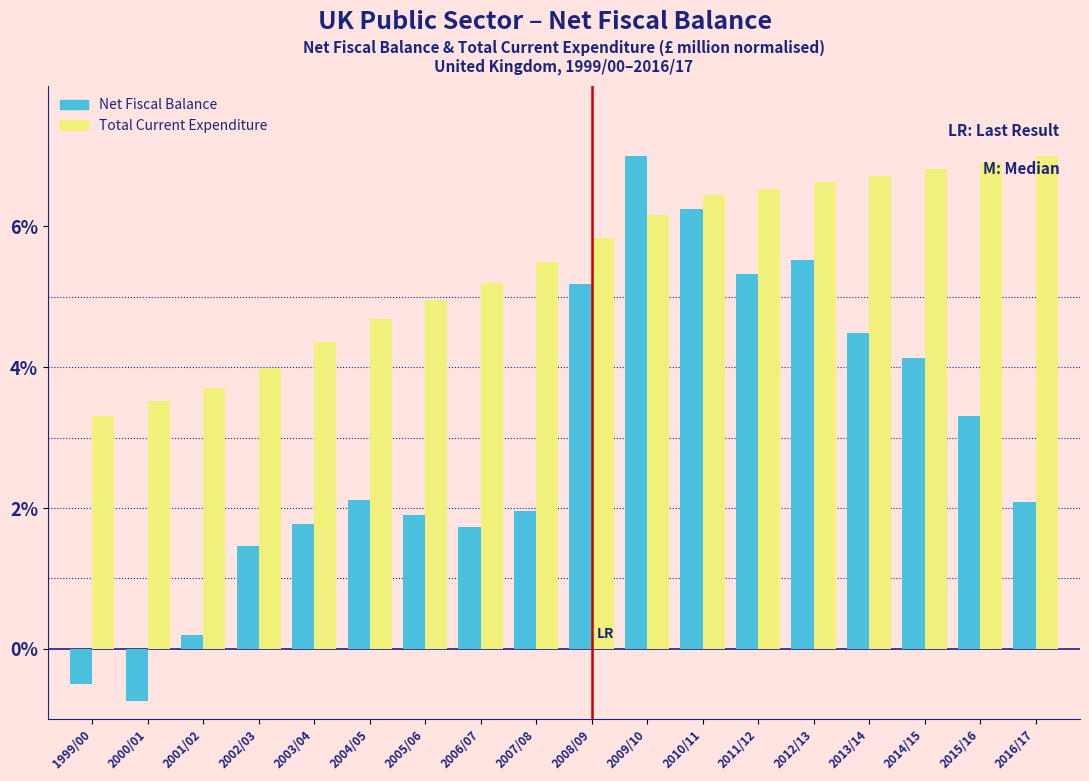

The value of Total Current Expenditure at 2007/08 is 5.5. True or false?

True